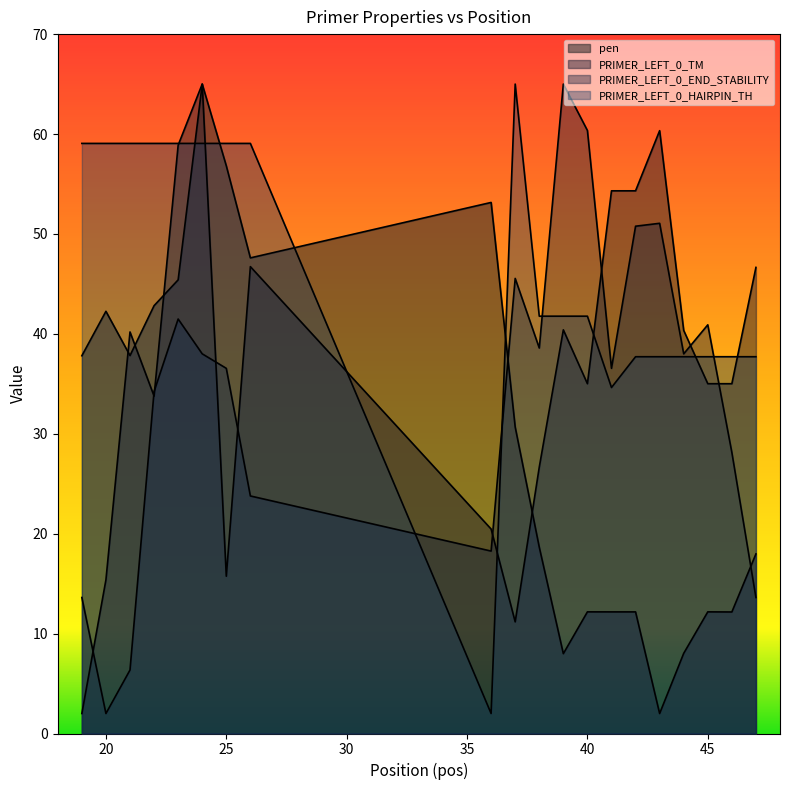

Is the value of PRIMER_LEFT_0_END_STABILITY at 22 greater than the value of PRIMER_LEFT_0_HAIRPIN_TH at 44?

No